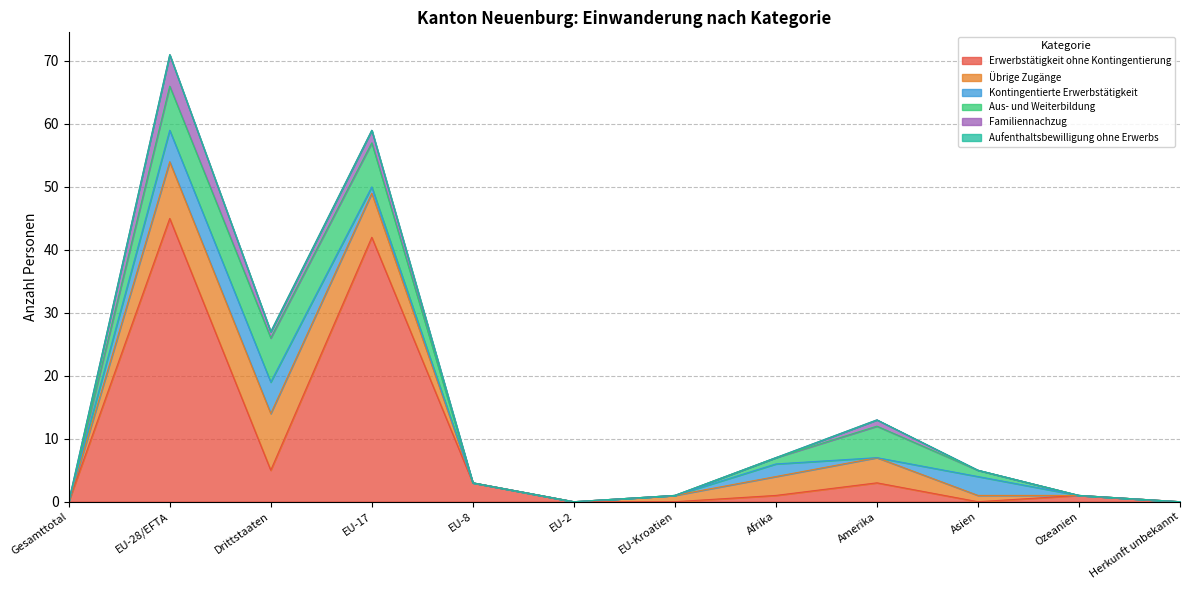

What is the difference between the Übrige Zugänge values at Drittstaaten and EU-8?

9